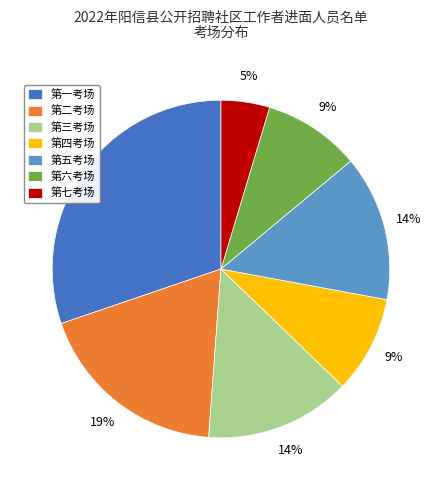

Is there any slice that represents more than half of the pie?

No